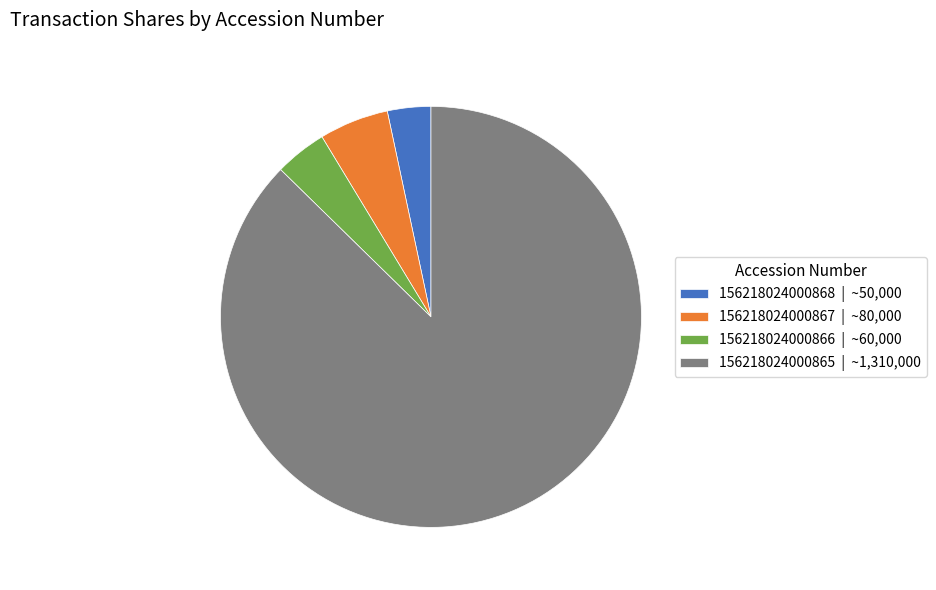

The 156218024000867 slice represents 1% of the pie. True or false?

False